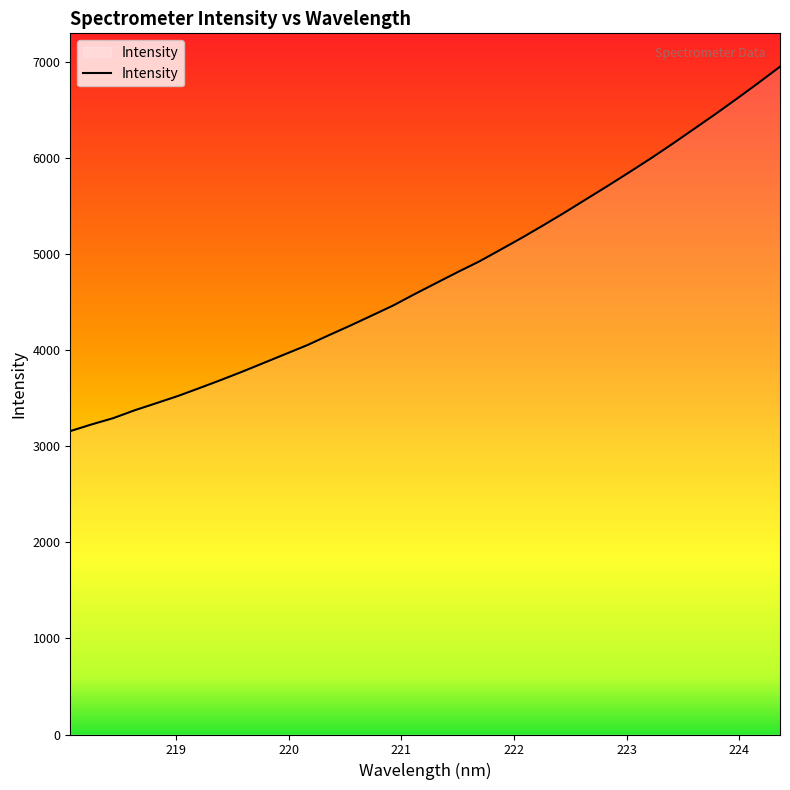

What is the greatest value displayed?

6950.8